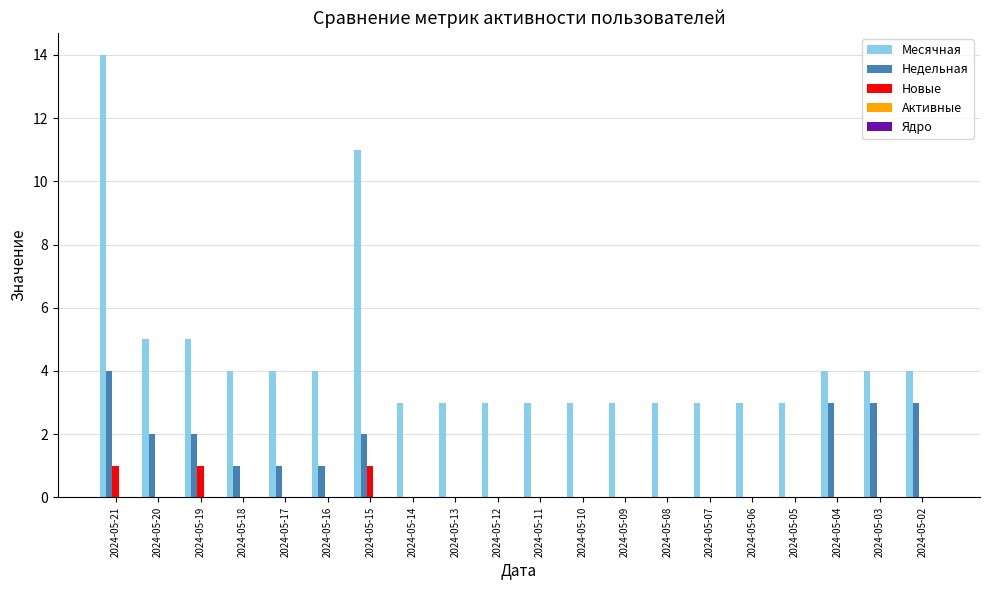

The Недельная series shows -2 at 2024-05-11. True or false?

False